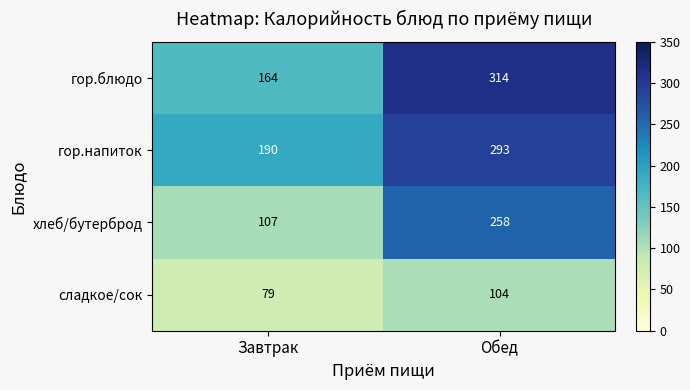

Rank the series at Обед from highest to lowest value.

гор.блюдо, гор.напиток, хлеб/бутерброд, сладкое/сок